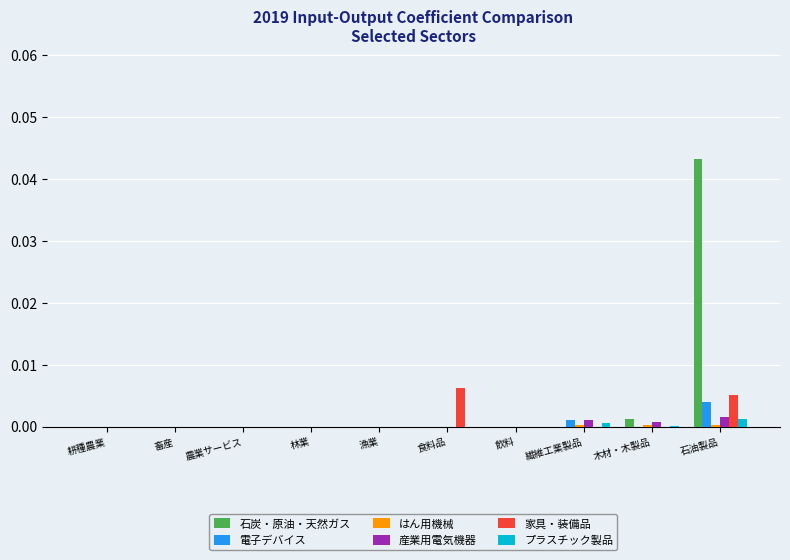

At which category is the sum across all series the highest?

石油製品